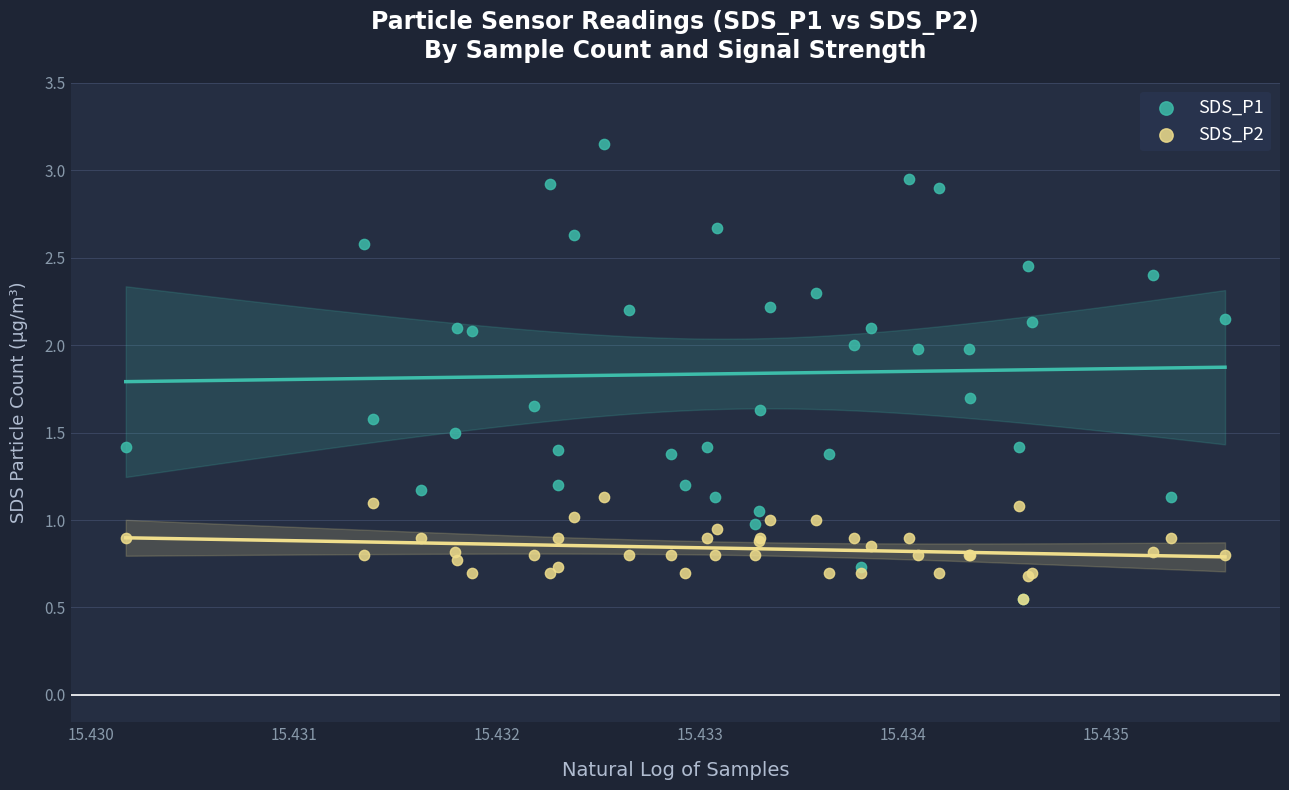

What are all the series names shown in the legend?

SDS_P1, SDS_P2